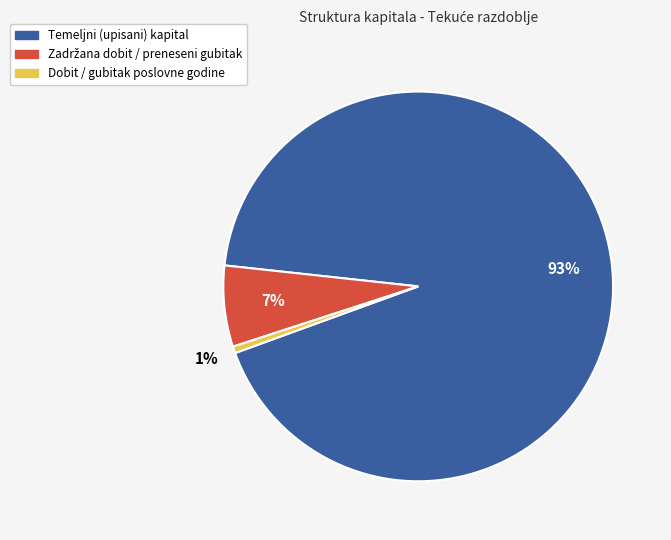

To the nearest percent, what portion does Dobit / gubitak poslovne godine represent?

1%